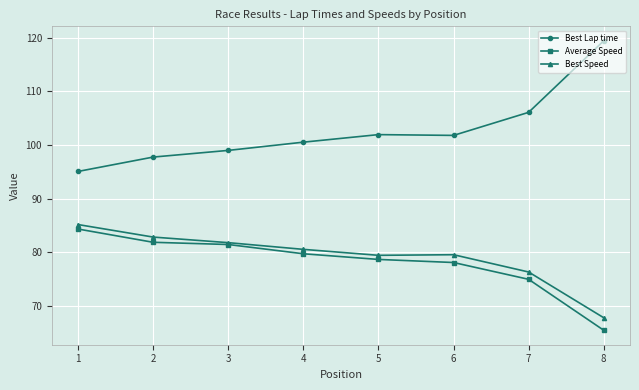

What is the average value of the Best Speed series?

79.2